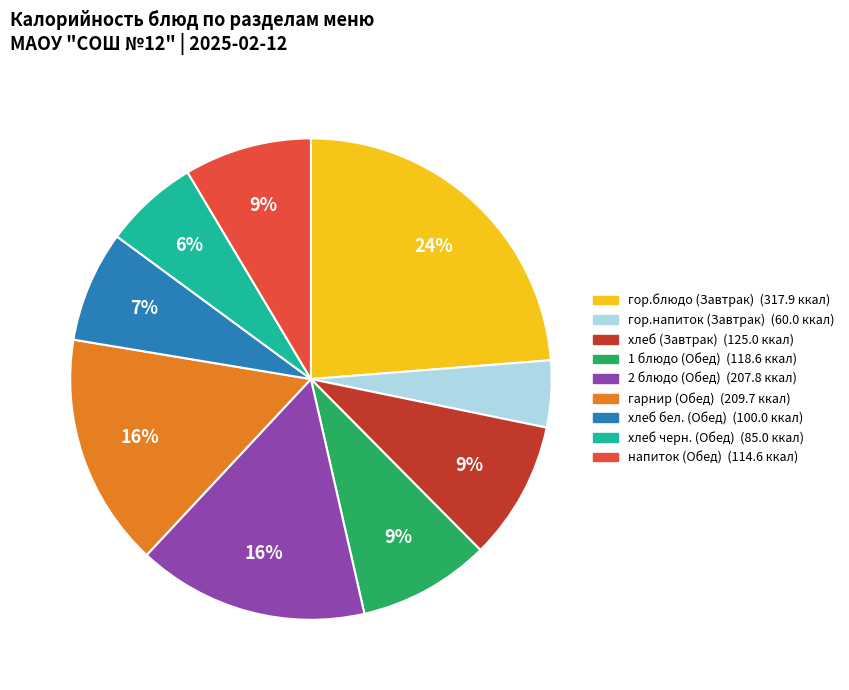

Between хлеб черн. (Обед) and напиток (Обед), which is larger?

напиток (Обед)